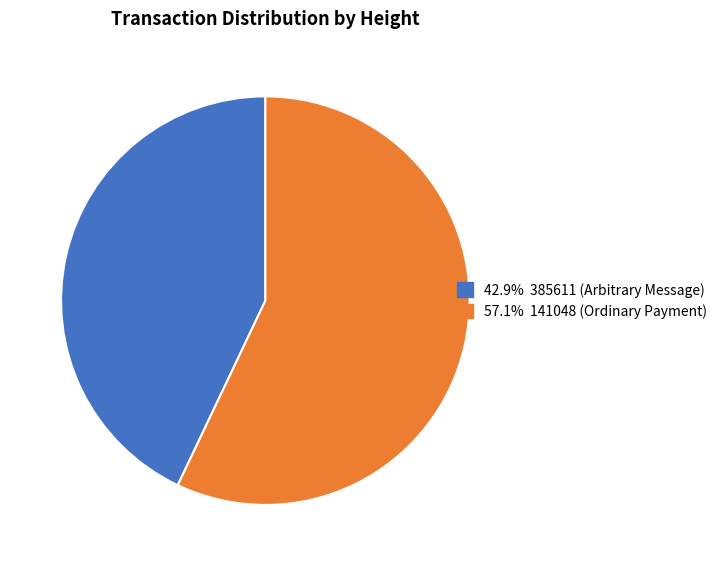

Is there a majority slice in this chart?

Yes